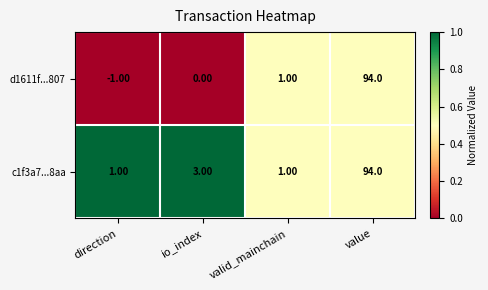

How many categories are shown in the chart?

4